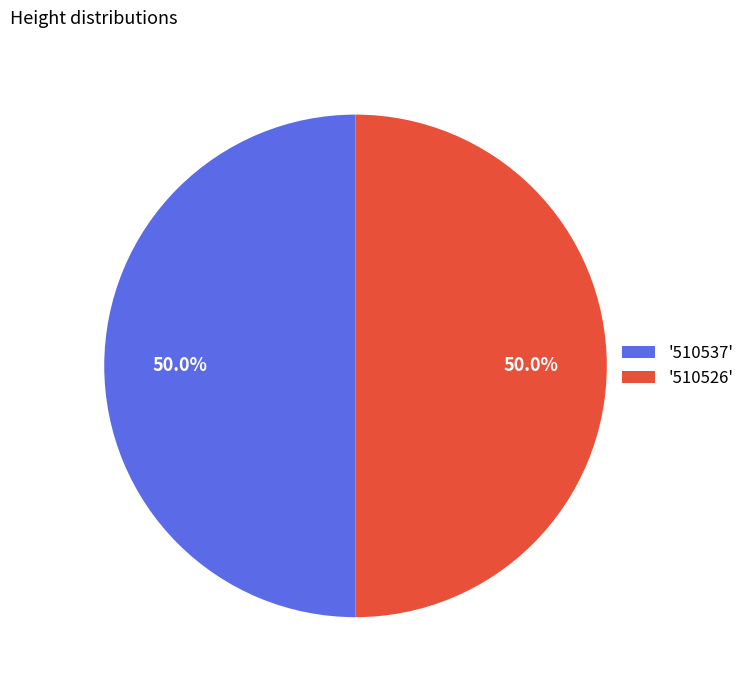

What percentage is NOT represented by '510526'?

50.0%